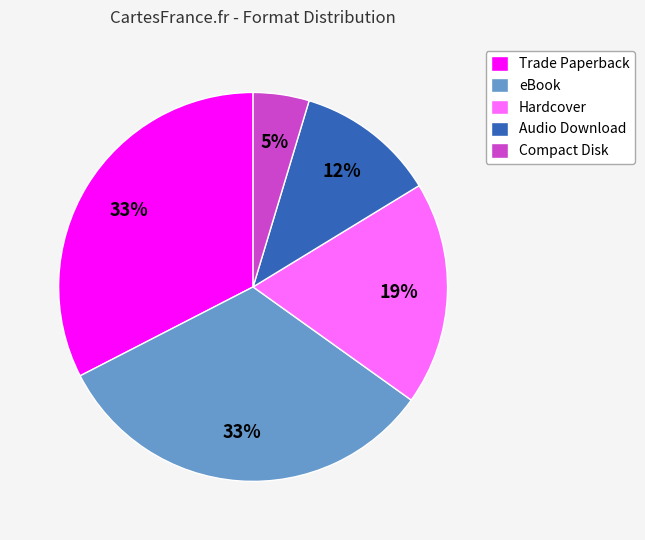

How many segments does this pie chart have?

5